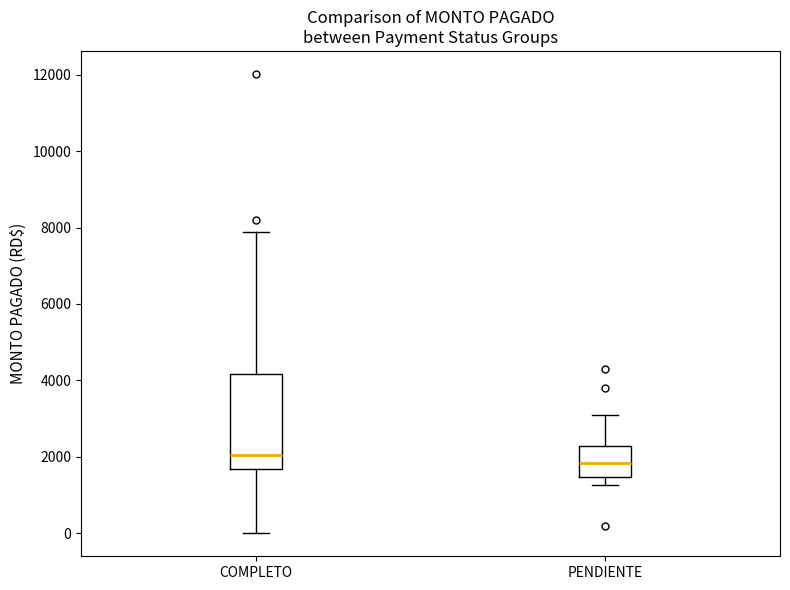

Reading left to right, transcribe this box plot: for each box, give where its median line is, the range the box spans, and where its two whiskers end, as read against the y-axis. The values are not printed on the chart, so give them approximately, as read against the axis.

COMPLETO: median 2000, box 1600 to 4200, whiskers 0 to 7800
PENDIENTE: median 1800, box 1400 to 2200, whiskers 1200 to 3200